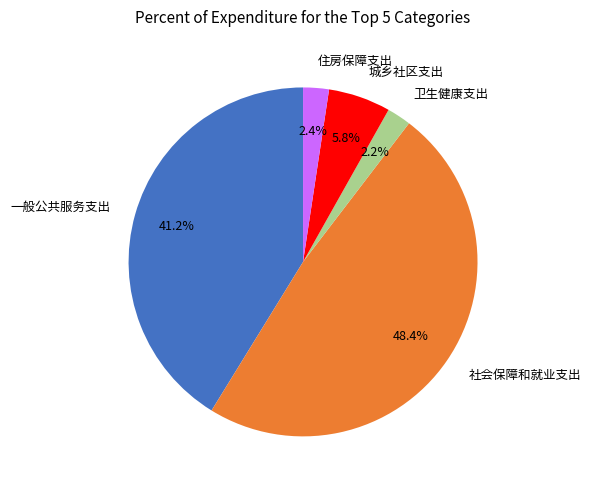

Is the sum of 卫生健康支出 and 住房保障支出 greater than half?

No